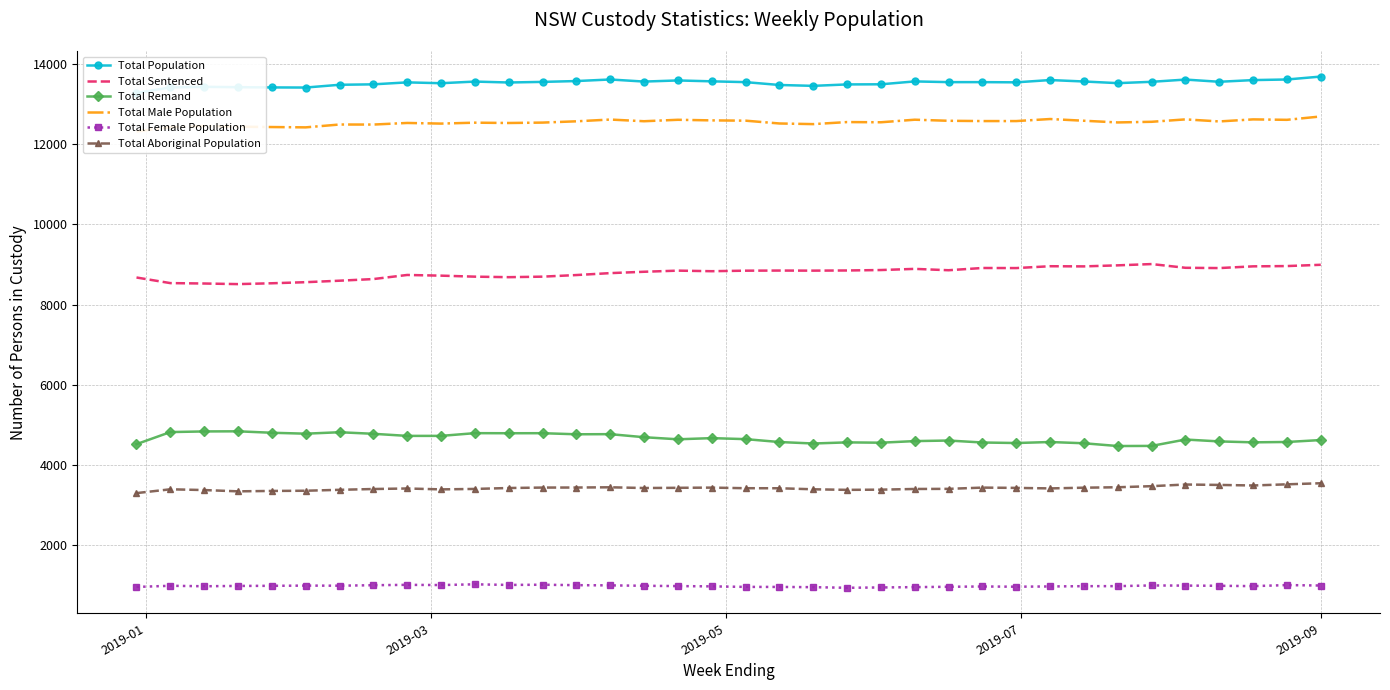

True or false: Total Aboriginal Population and Total Population intersect in this chart.

False